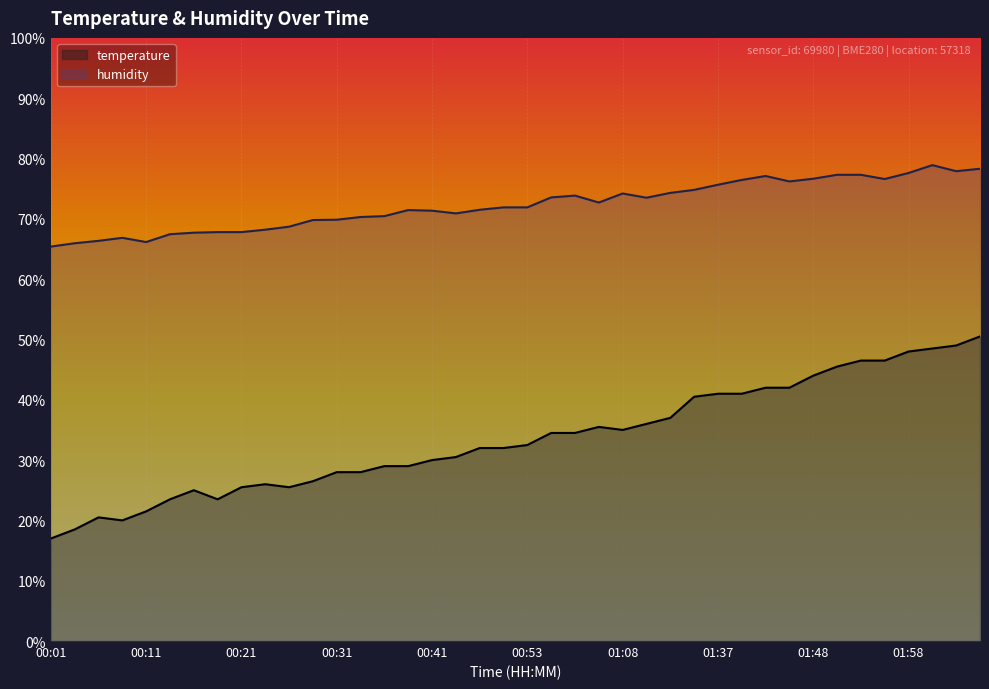

What is the highest value of the humidity series?

78.9